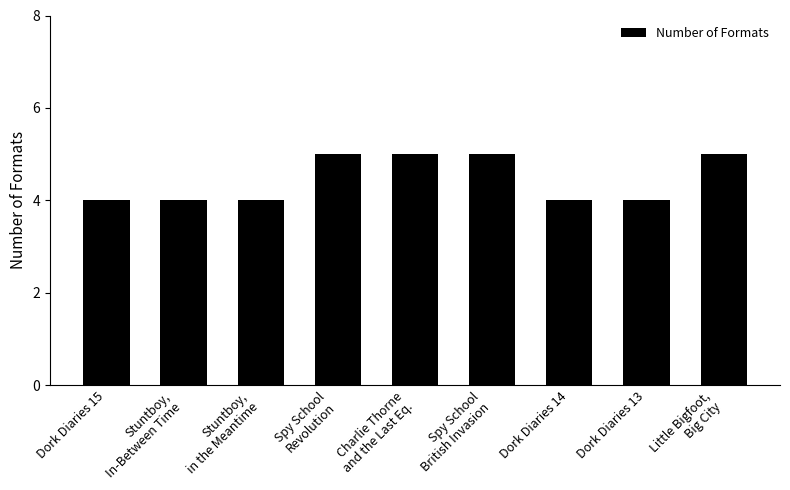

What is the greatest value displayed?

5